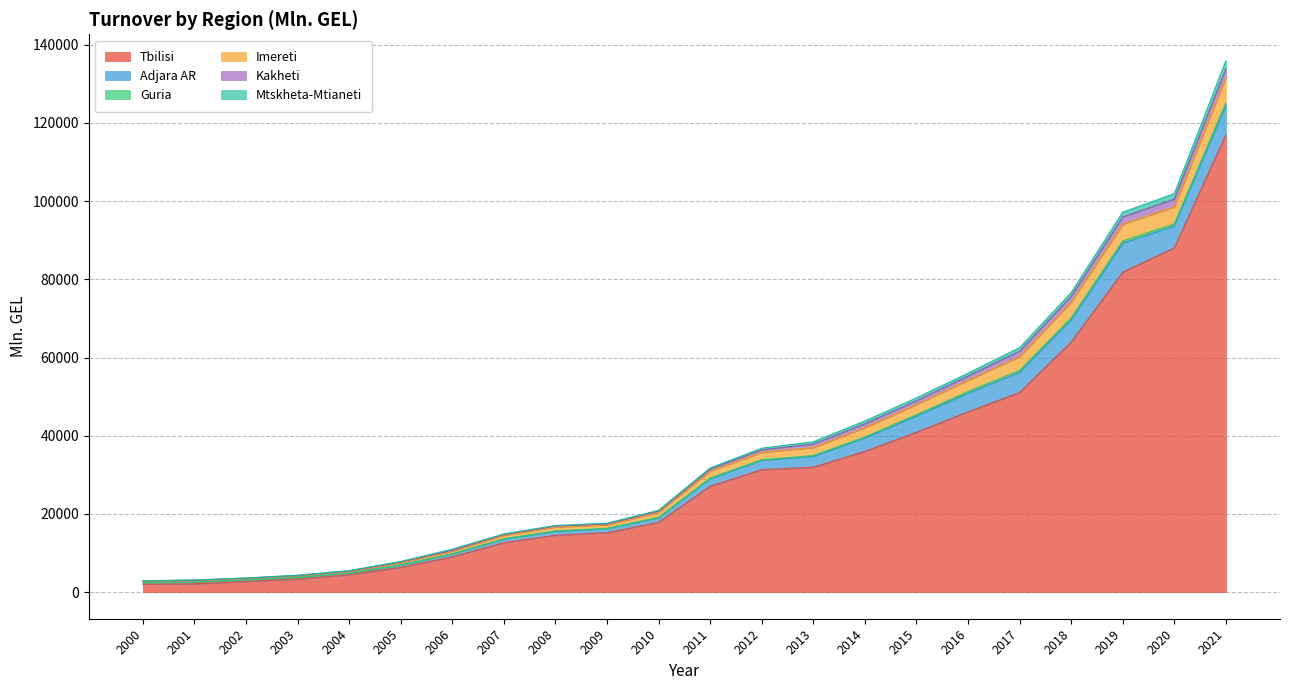

At which category is the sum across all series the highest?

2021